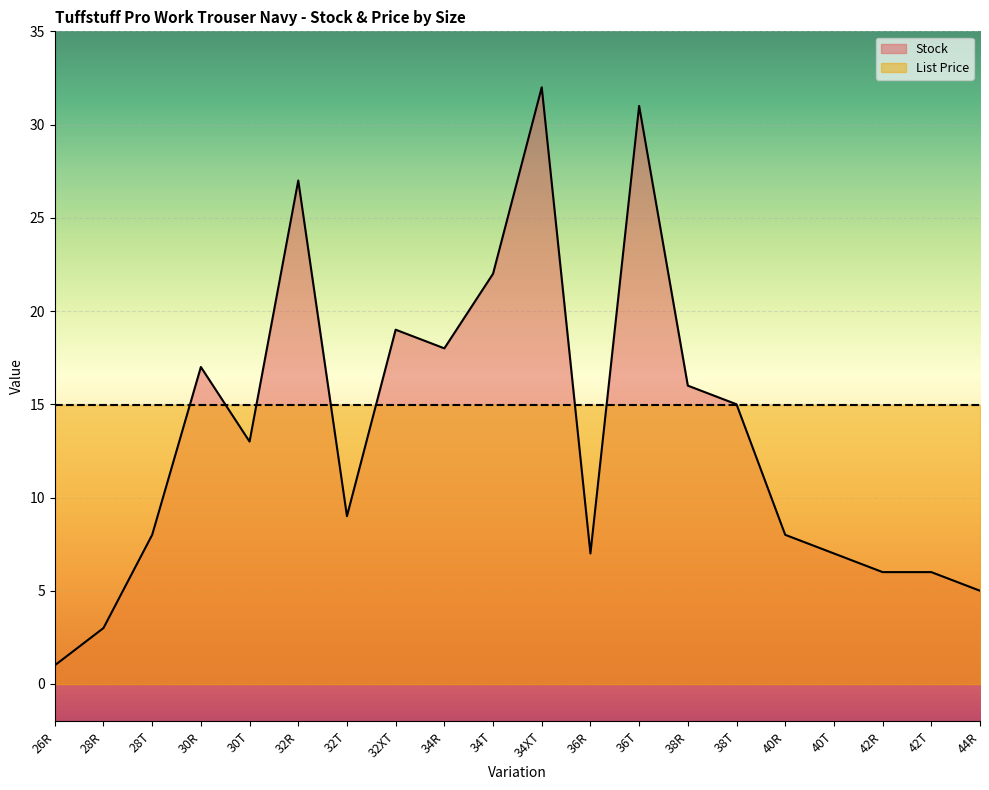

Count the number of data series in this chart.

2